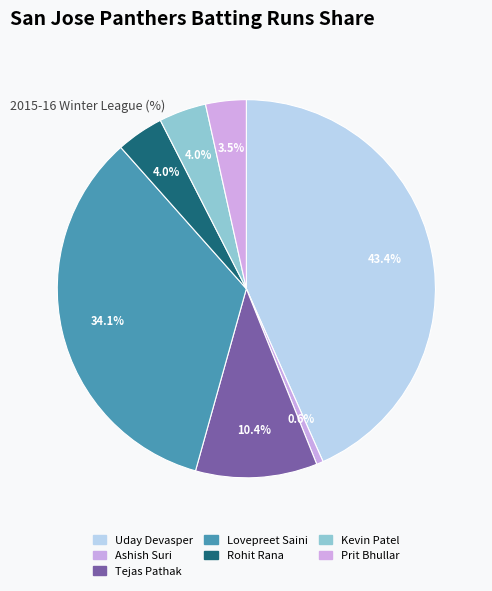

What percentage do Kevin Patel and Rohit Rana together represent?

8.1%